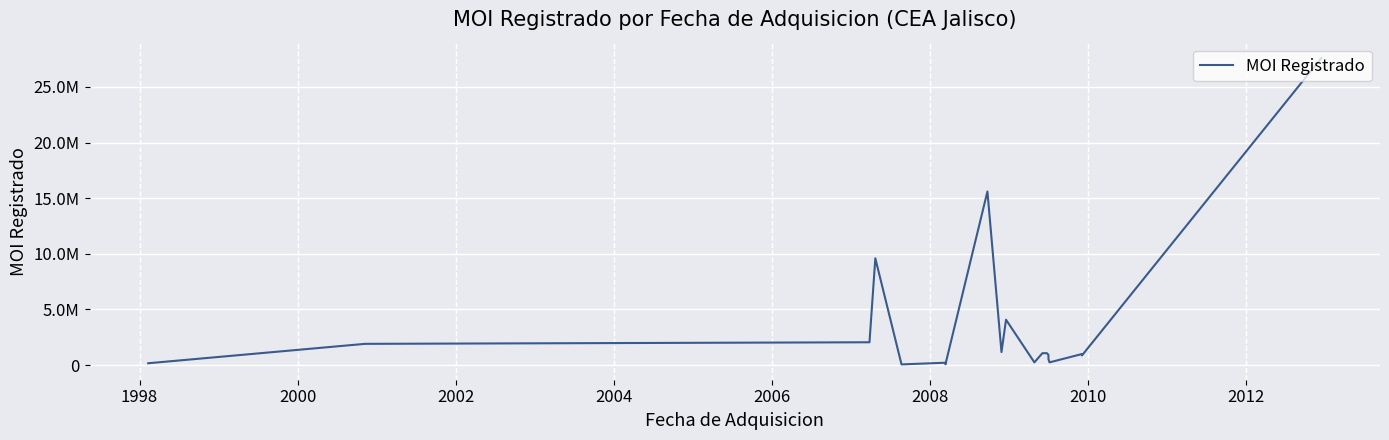

The chart shows a value of 34564.9 at 2004. True or false?

False